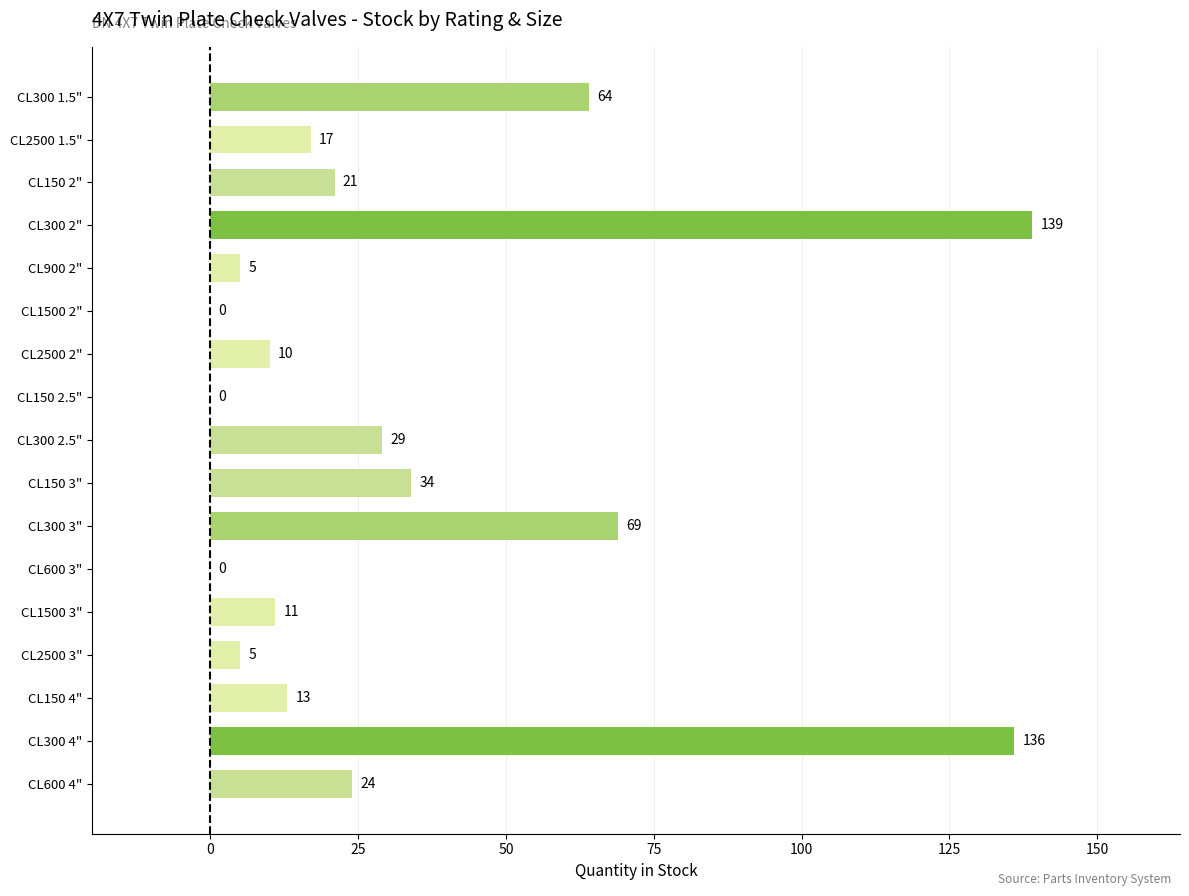

Reading top to bottom, transcribe all the data shown in this chart.

CL300 1.5"=64	CL2500 1.5"=17	CL150 2"=21	CL300 2"=139	CL900 2"=5	CL1500 2"=0	CL2500 2"=10	CL150 2.5"=0	CL300 2.5"=29	CL150 3"=34	CL300 3"=69	CL600 3"=0	CL1500 3"=11	CL2500 3"=5	CL150 4"=13	CL300 4"=136	CL600 4"=24